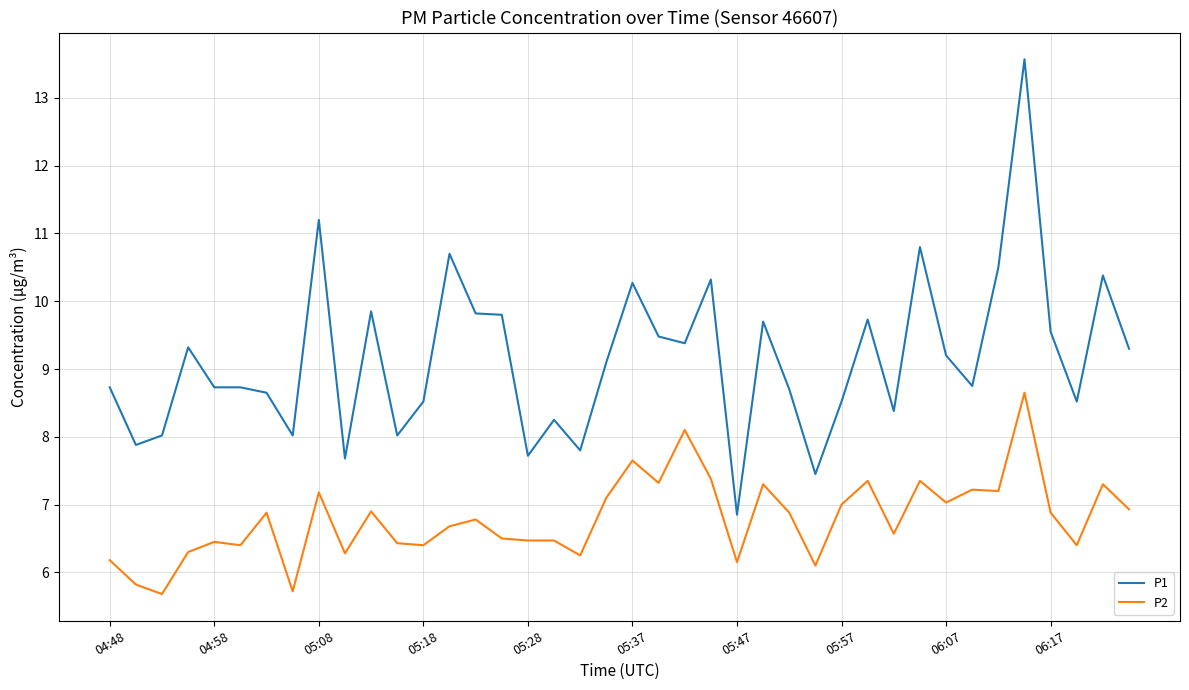

List the series in order of their peak value, highest first.

P1, P2